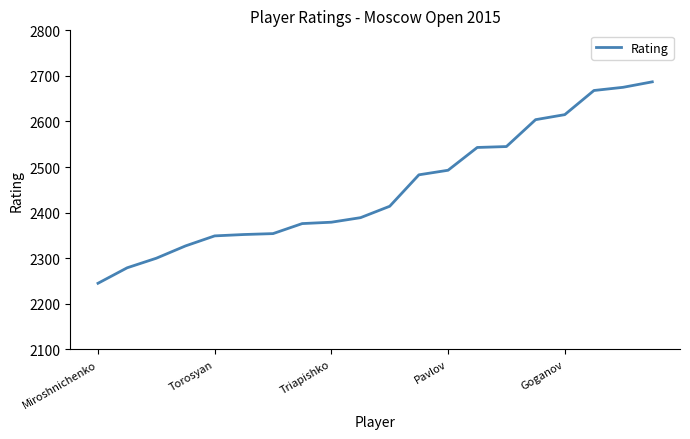

What is the maximum value shown in the chart?

2687